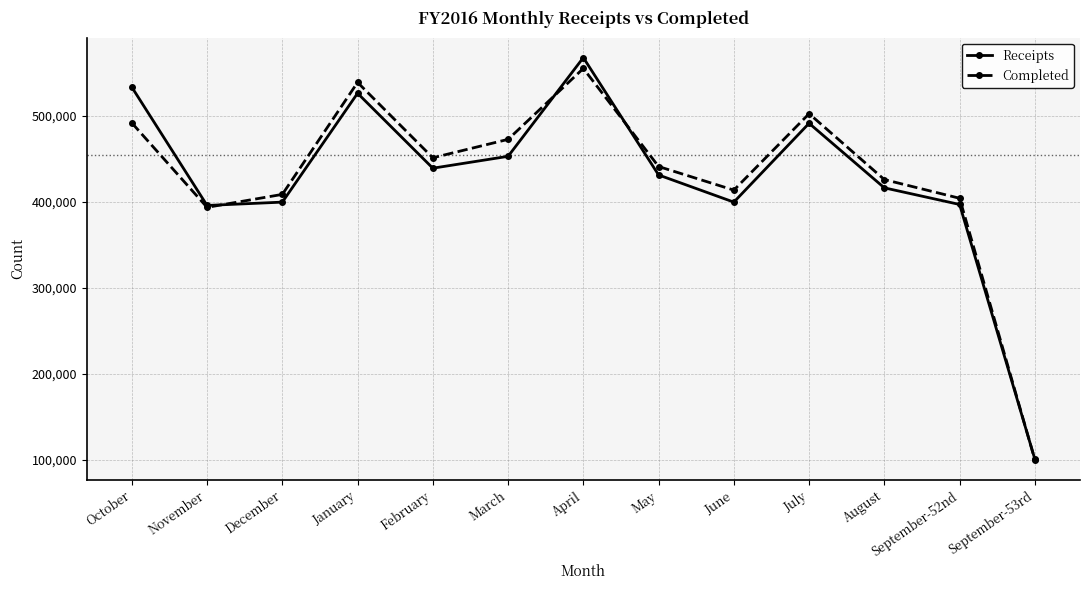

At which category does the chart reach its minimum across all series?

September-53rd